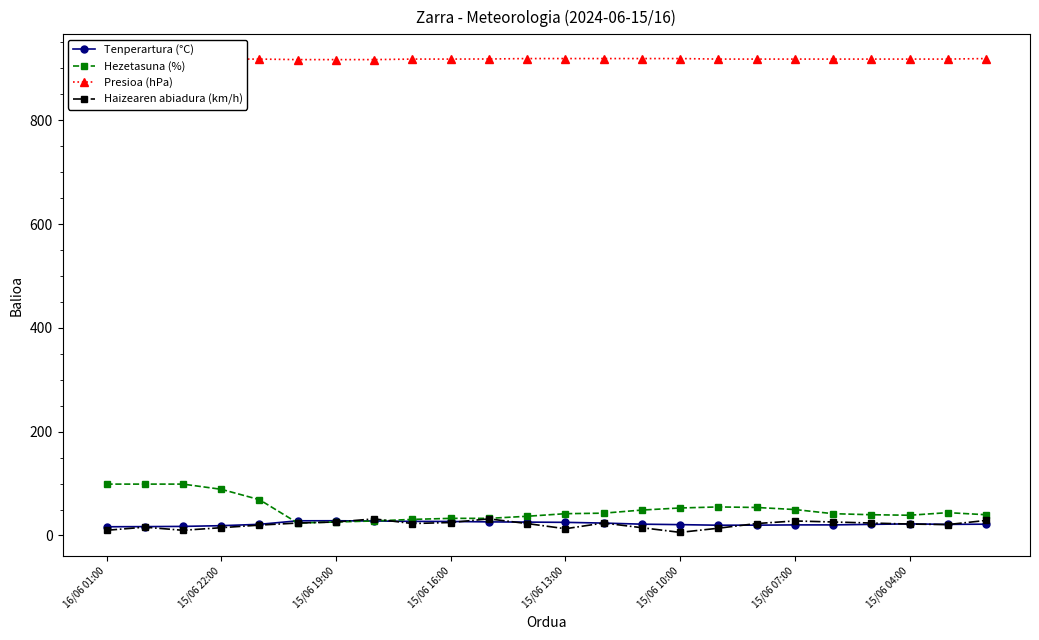

True or false: Tenperartura (°C) and Presioa (hPa) intersect in this chart.

False